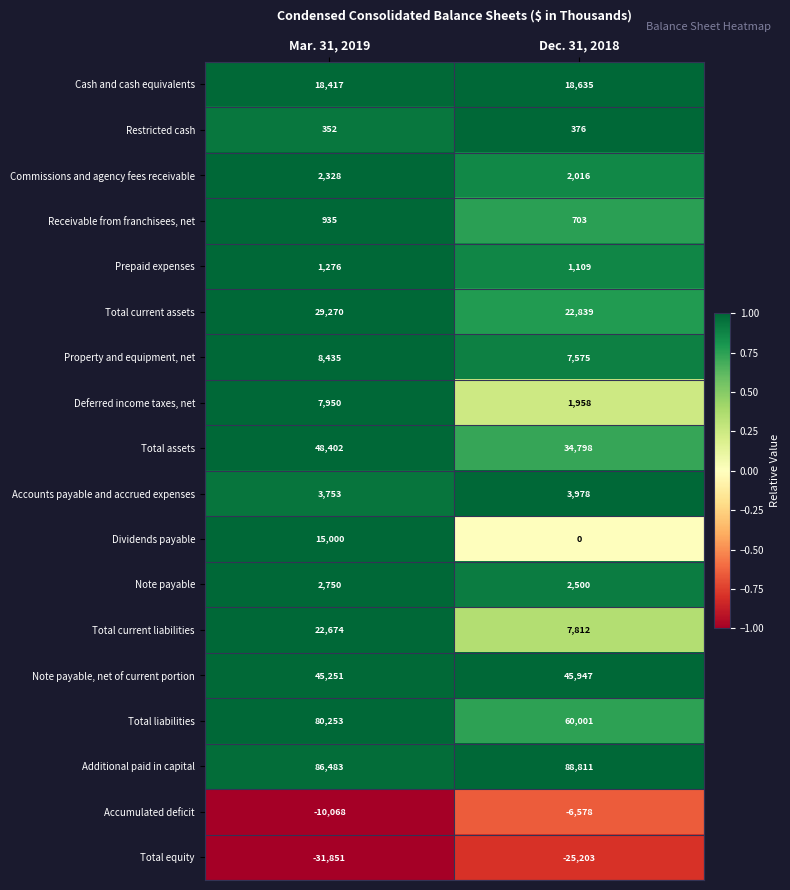

Which series has the widest spread of values?

Total liabilities